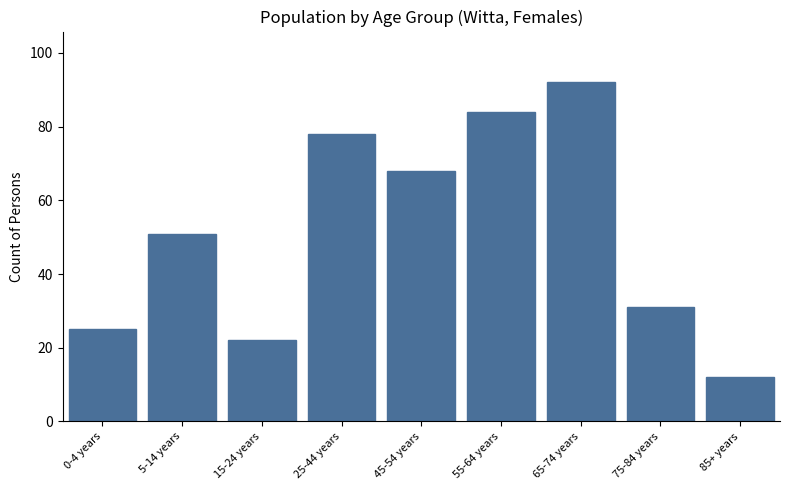

Reading left to right, extract all data points from this chart.

0-4 years=25	5-14 years=51	15-24 years=22	25-44 years=78	45-54 years=68	55-64 years=84	65-74 years=92	75-84 years=31	85+ years=12